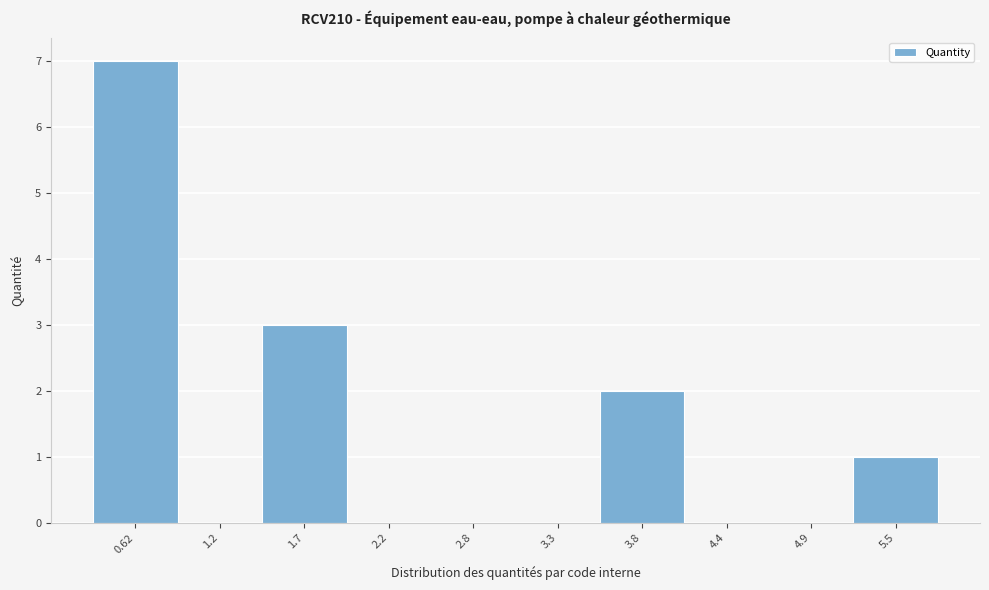

Reading left to right, extract all data points from this chart.

0.62=7	1.2=0	1.7=3	2.2=0	2.8=0	3.3=0	3.8=2	4.4=0	4.9=0	5.5=1